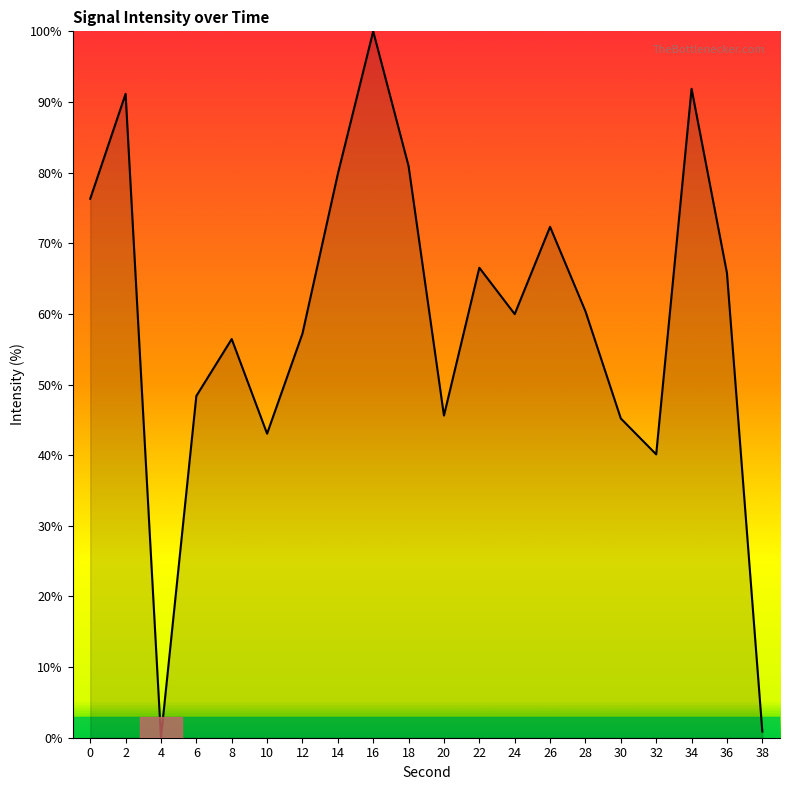

Between 28 and 8, which is larger?

28